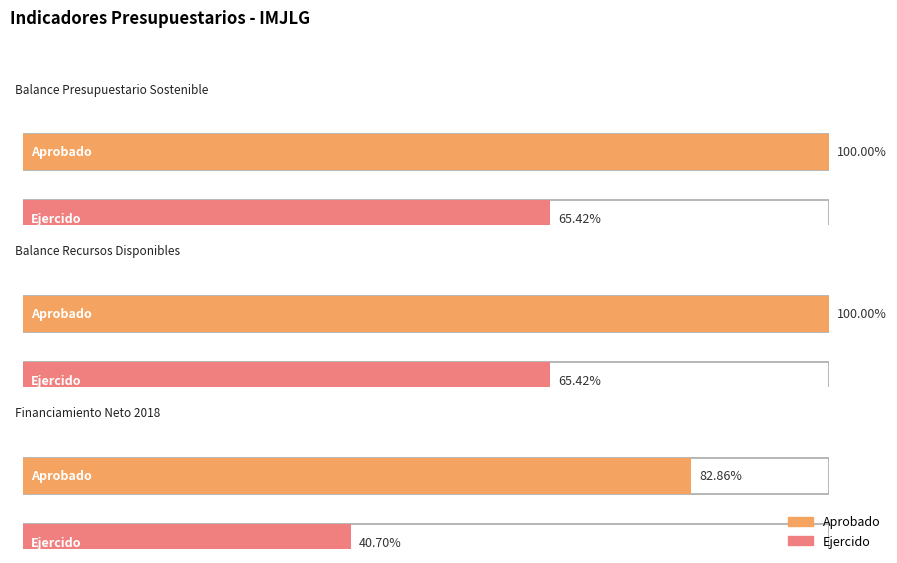

Is the value of Propuesto at Balance Presupuestario Sostenible greater than the value of Ejercido at Balance Recursos Disponibles?

Yes